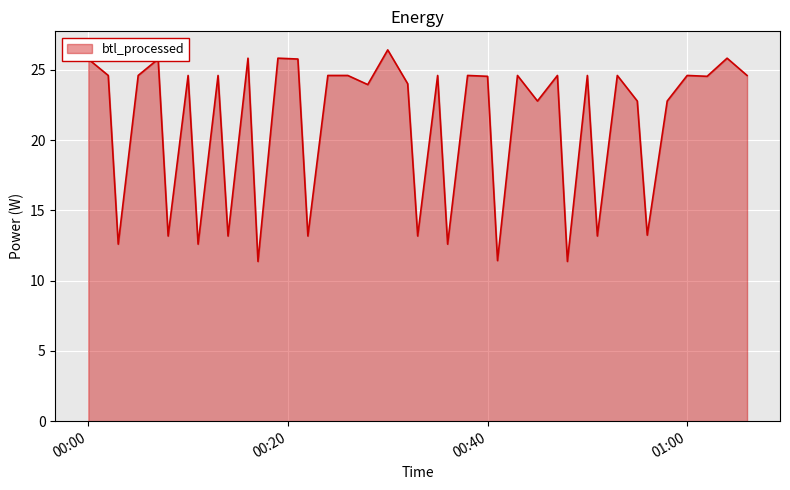

What is the greatest value displayed?

26.4